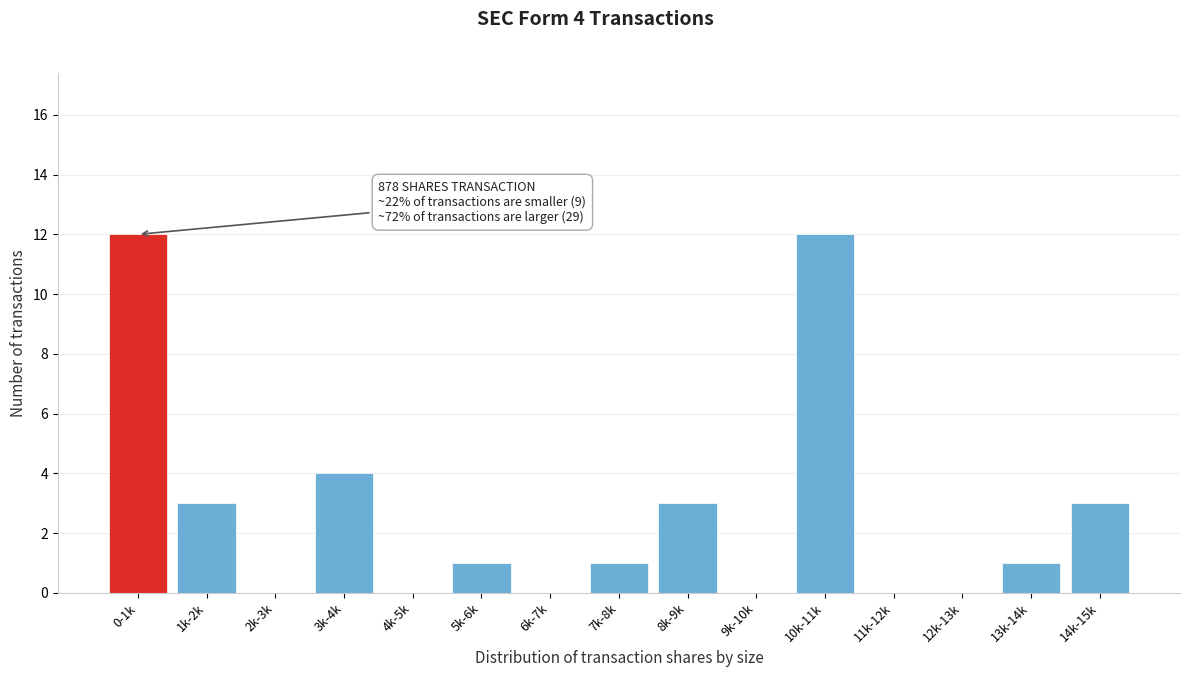

Reading left to right, transcribe all the data shown in this chart.

0-1k=12	1k-2k=3	2k-3k=0	3k-4k=4	4k-5k=0	5k-6k=1	6k-7k=0	7k-8k=1	8k-9k=3	9k-10k=0	10k-11k=12	11k-12k=0	12k-13k=0	13k-14k=1	14k-15k=3